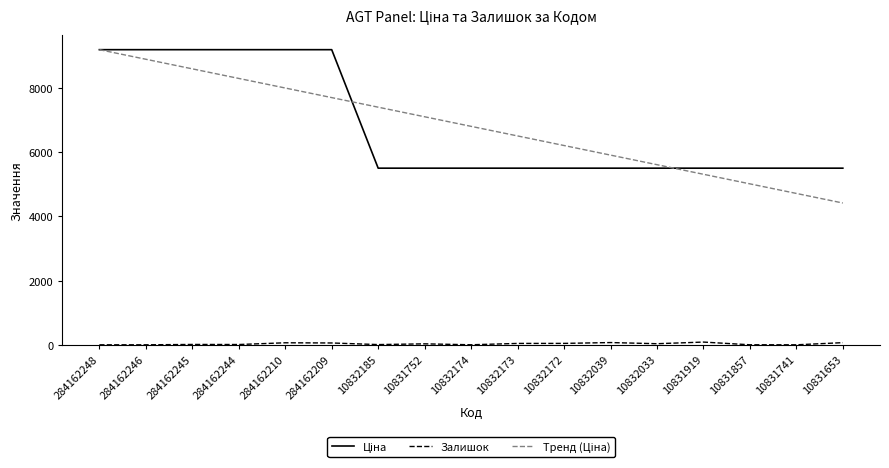

Which category has the highest value across all series?

284162248